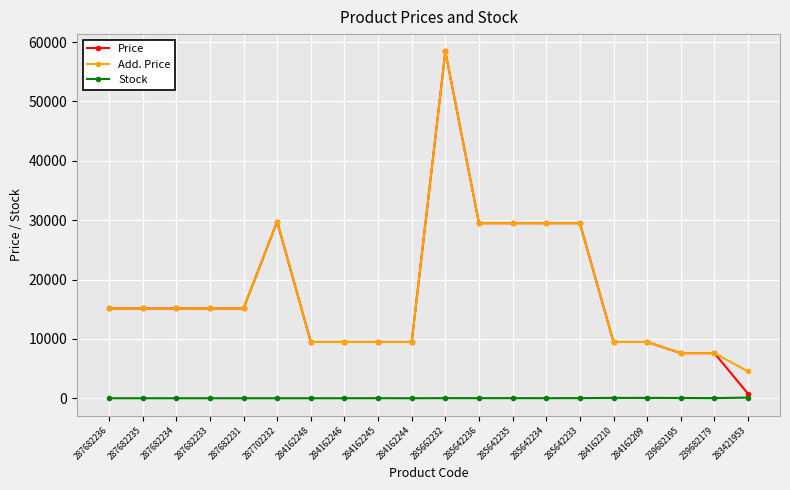

What is the difference between the Add. Price values at 284162244 and 287682233?

5639.9